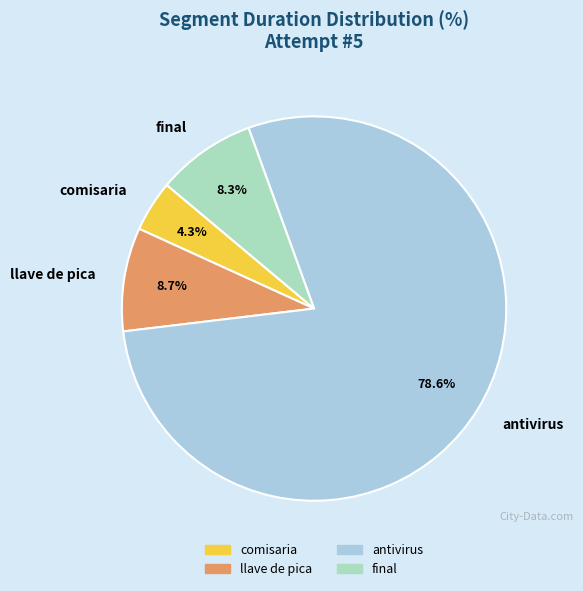

The llave de pica slice represents 9% of the pie. True or false?

True